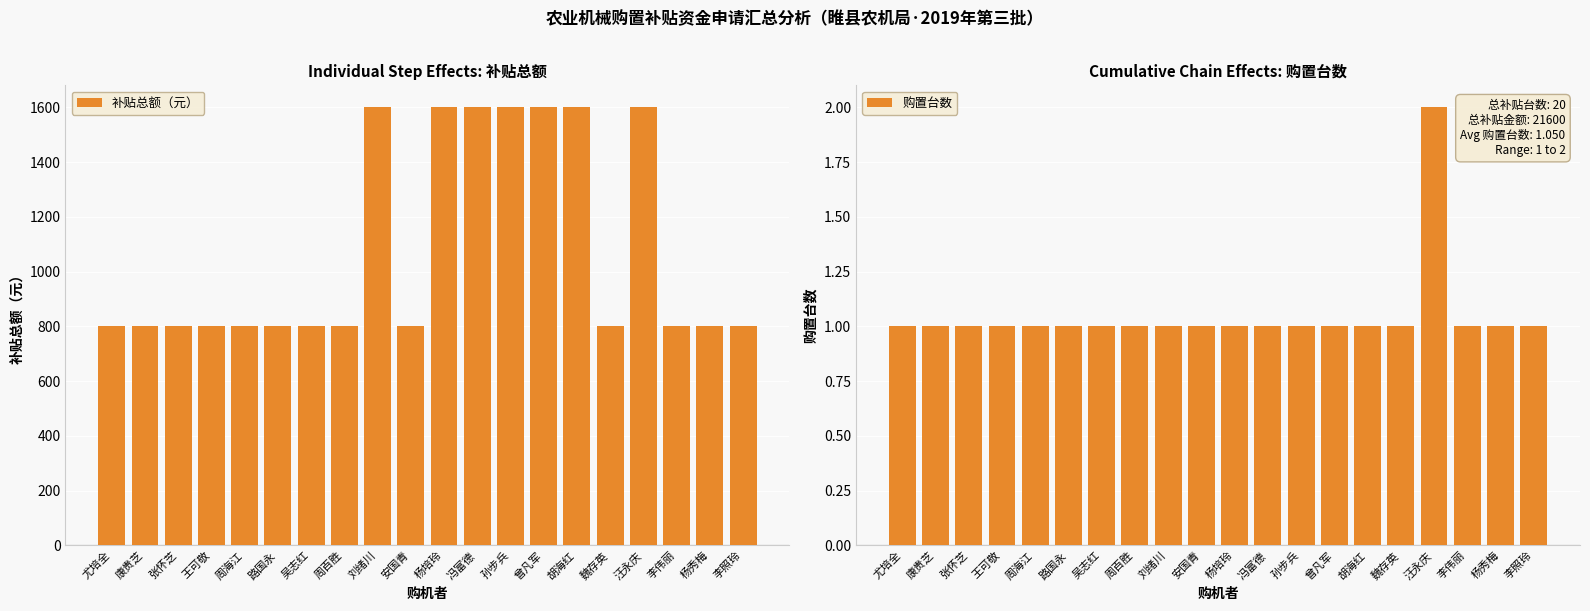

The 补贴总额（元） series shows 800 at 周百胜. True or false?

True